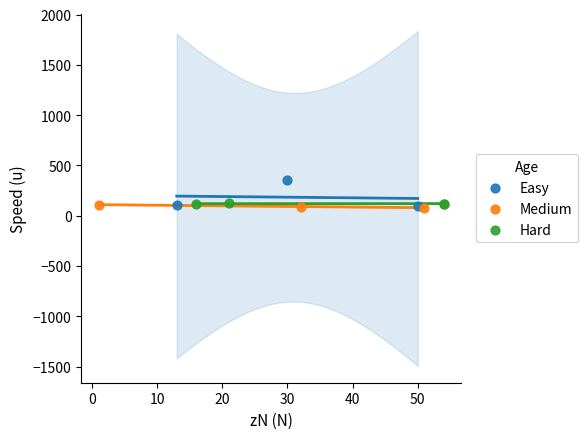

Which series reaches the maximum Y coordinate?

Easy